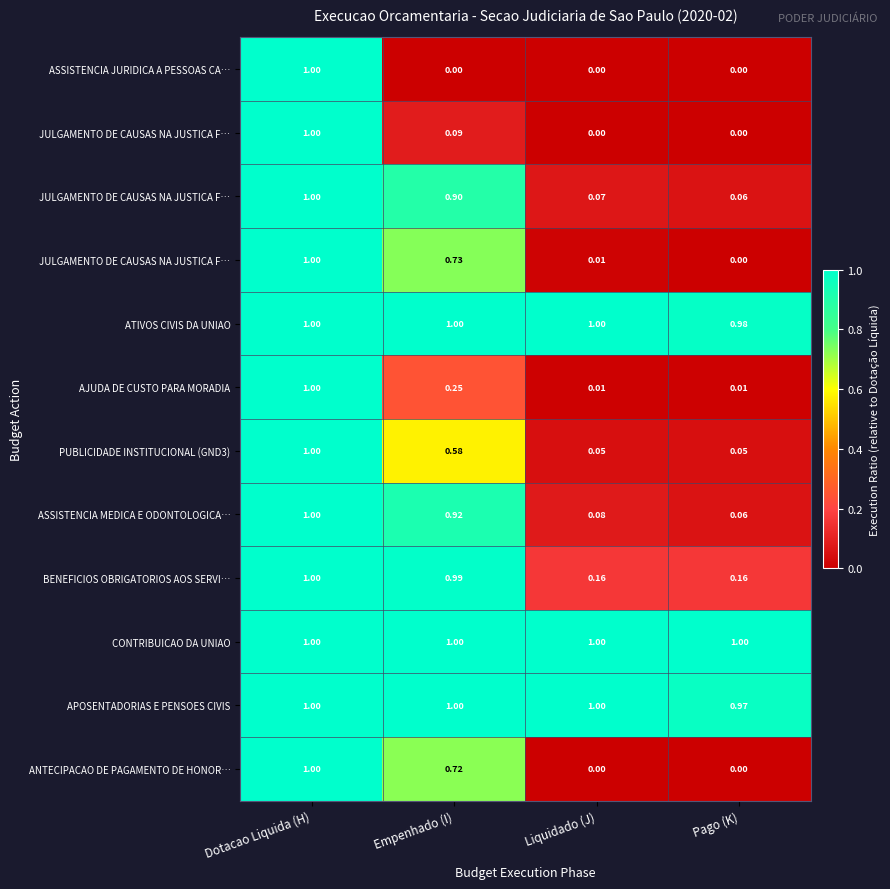

What is the maximum value shown in the chart?

1.0